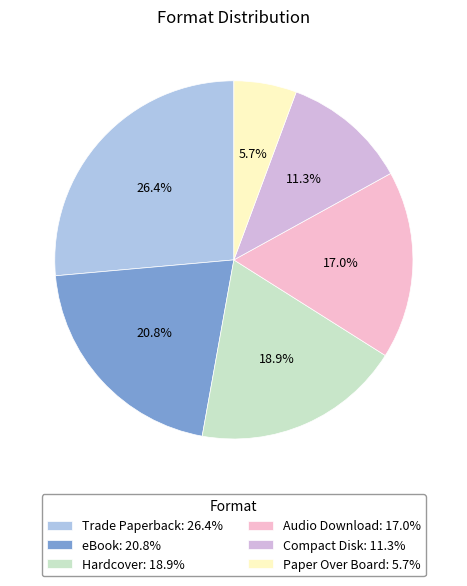

Between Hardcover and Paper Over Board, which is larger?

Hardcover